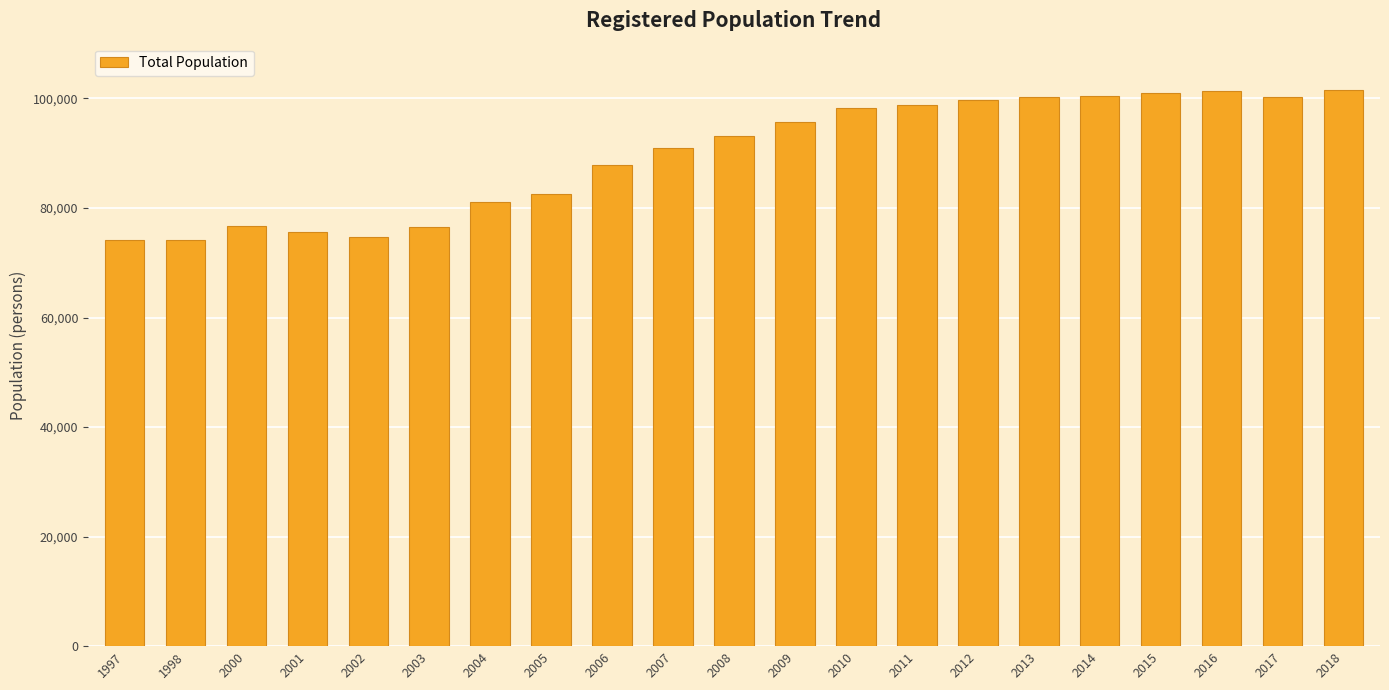

Approximately how many times larger is the value at 2012 compared to 2004?

1.2